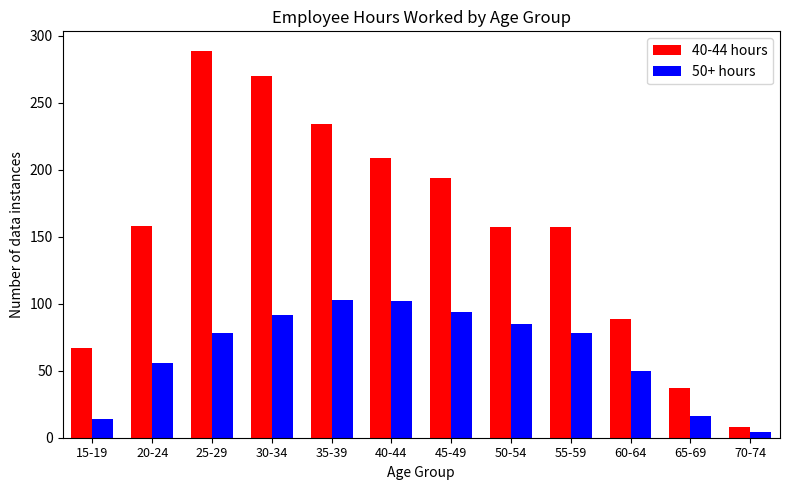

What is the maximum value for 50+ hours?

103